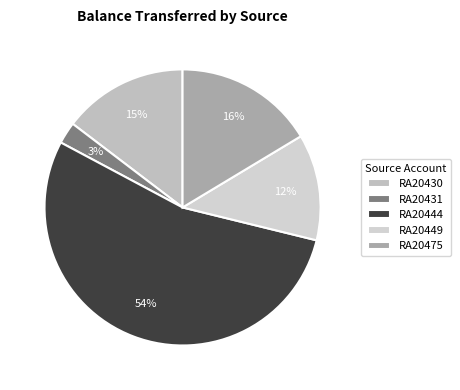

Is there a majority slice in this chart?

Yes